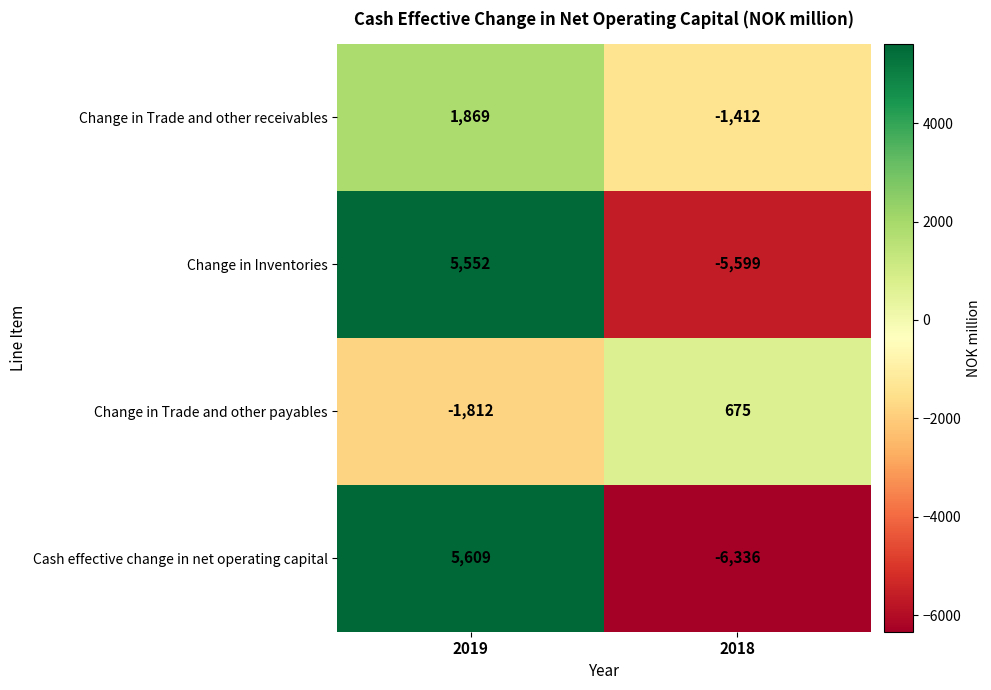

At how many categories does at least one series exceed 100?

2